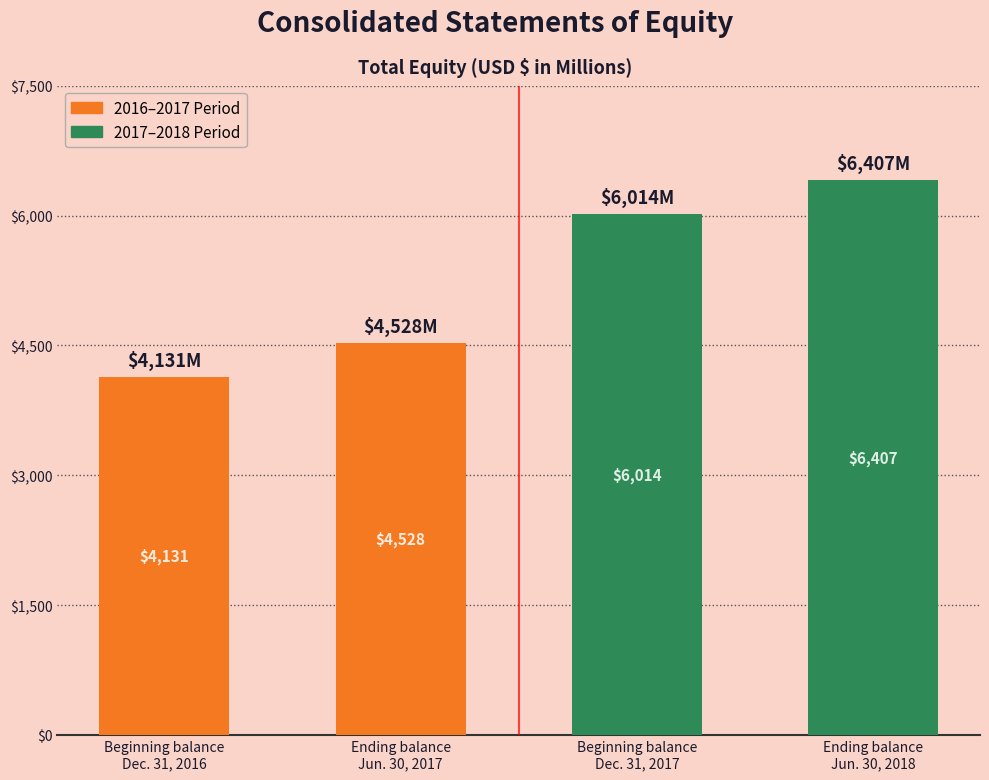

What is the average value?

5270